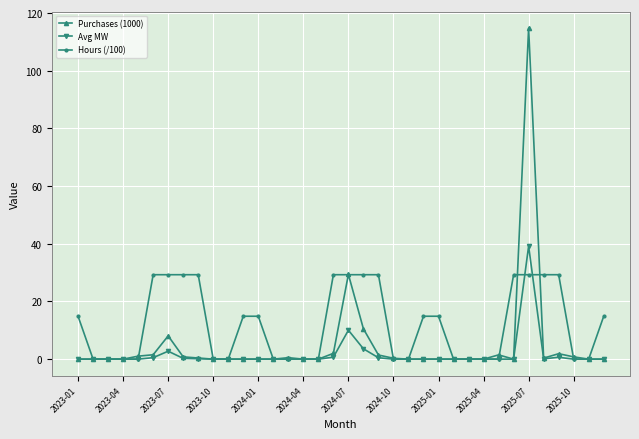

What is the maximum value for Hours (/100)?

29.3